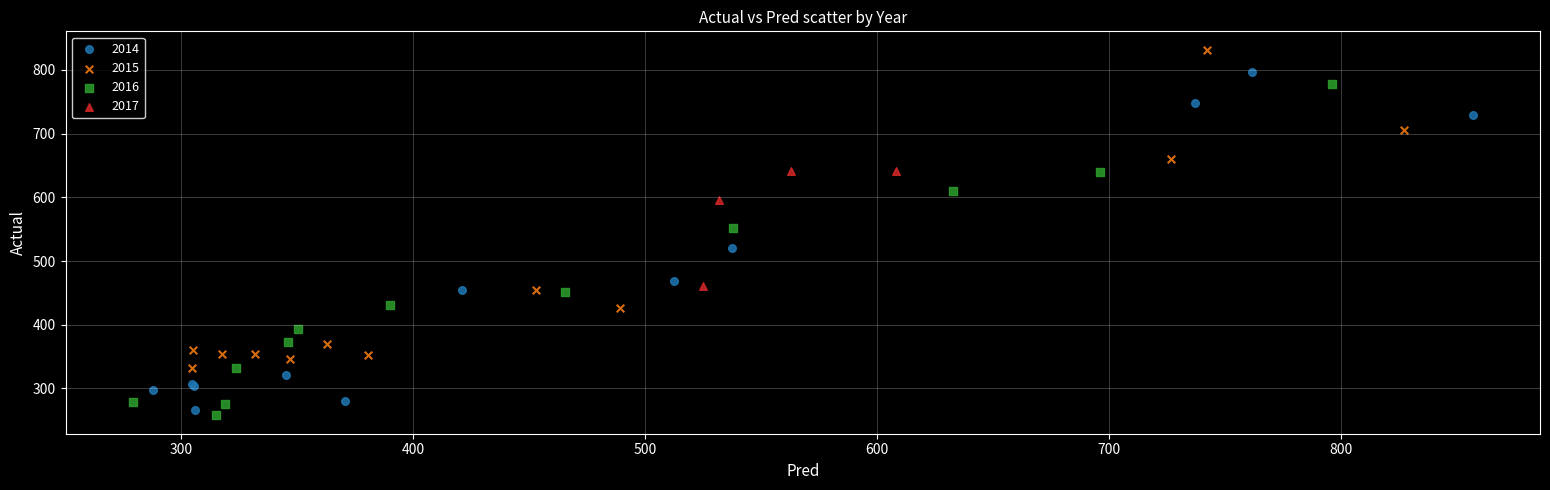

Which series reaches the minimum Y coordinate?

2016